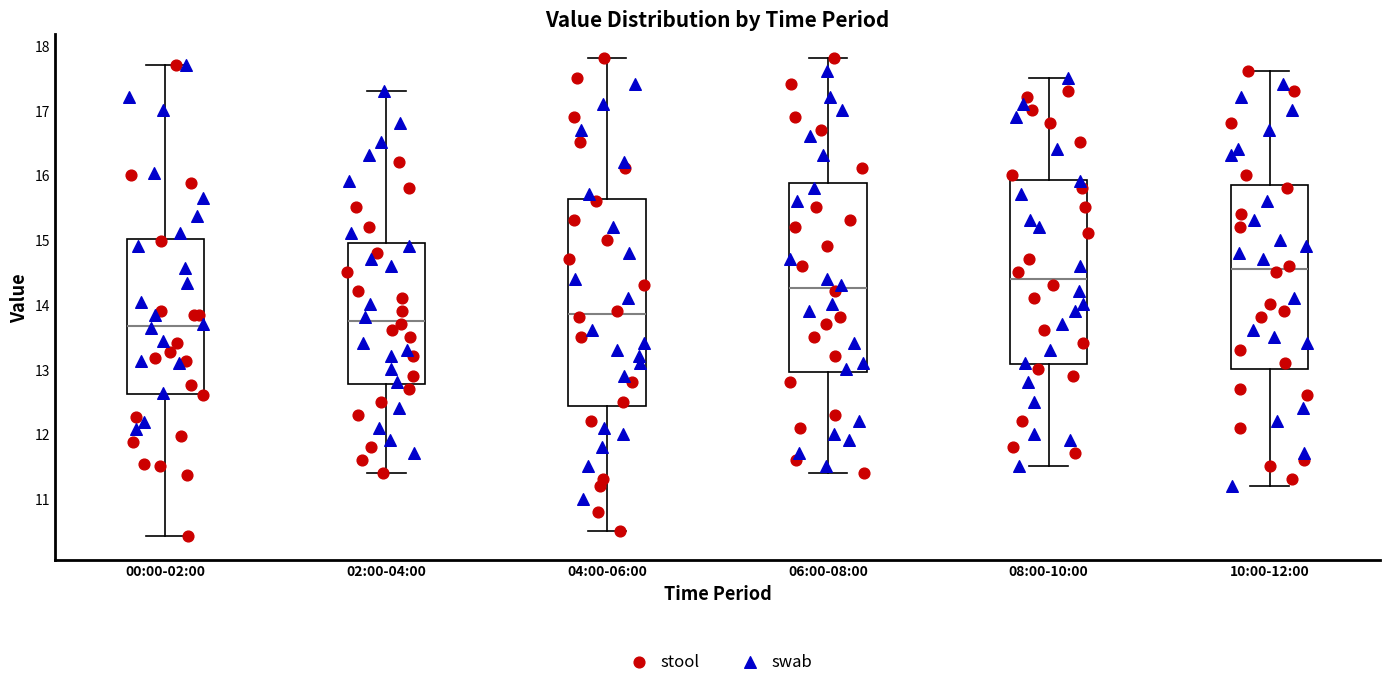

Comparing the boxes themselves (not the whiskers), which one is the tallest?

04:00-06:00